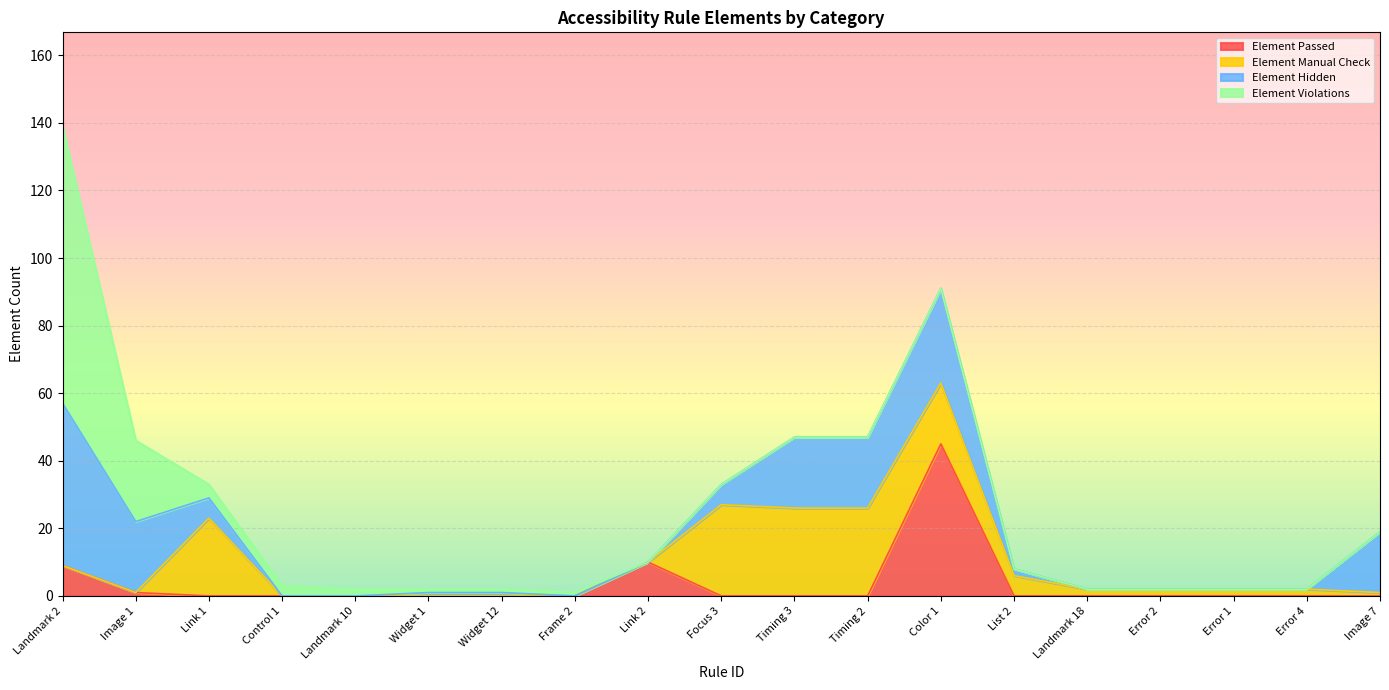

What is the highest value of the Element Passed series?

45